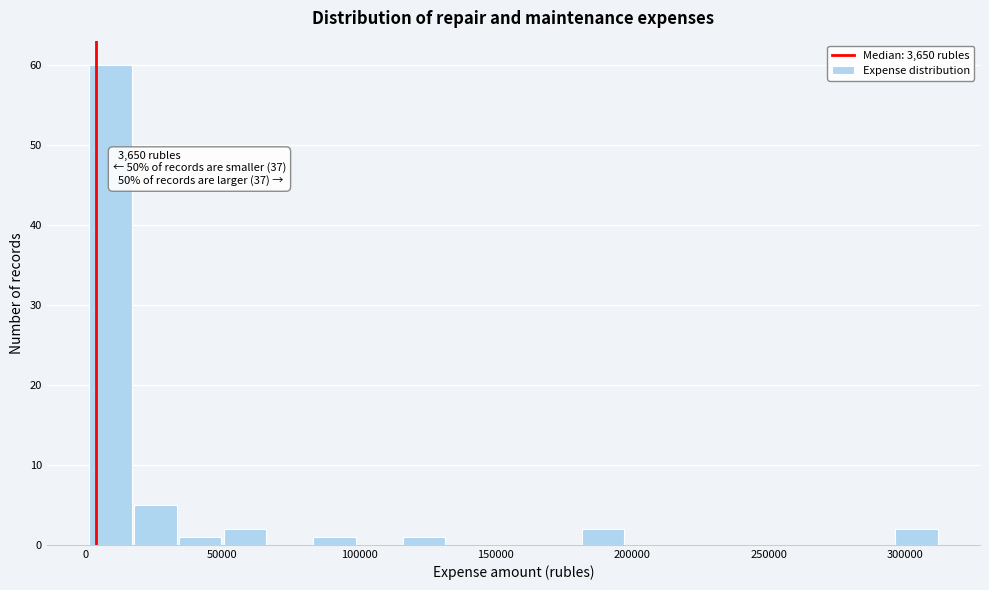

Around what value on the x-axis is the tallest bar? Give the approximate position of its centre, as read against the axis.

10000